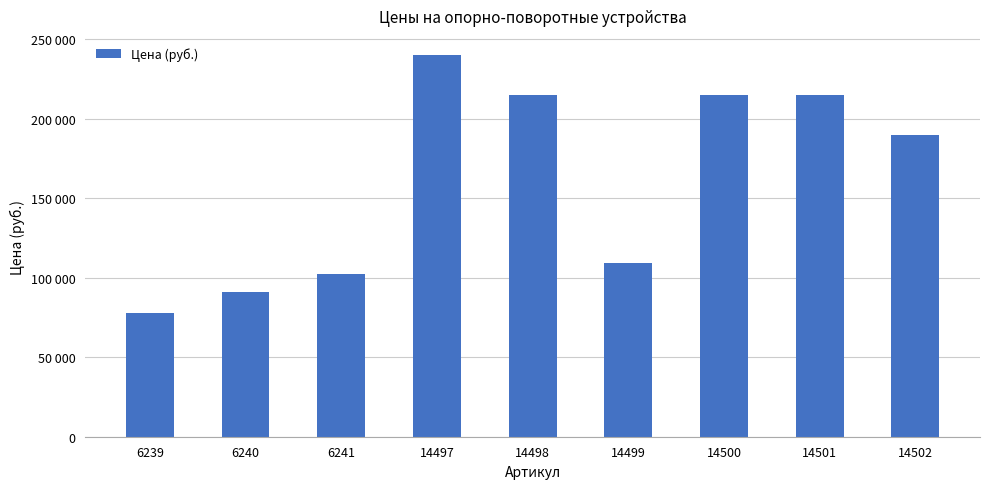

What is the value of the 3rd bar from the left?

102000